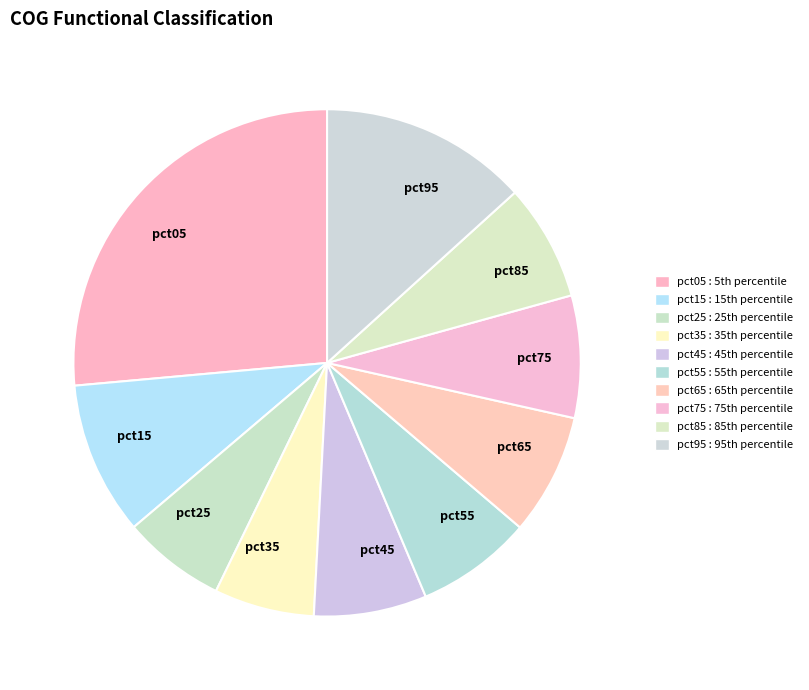

Does pct15 account for over 50% of the chart?

No